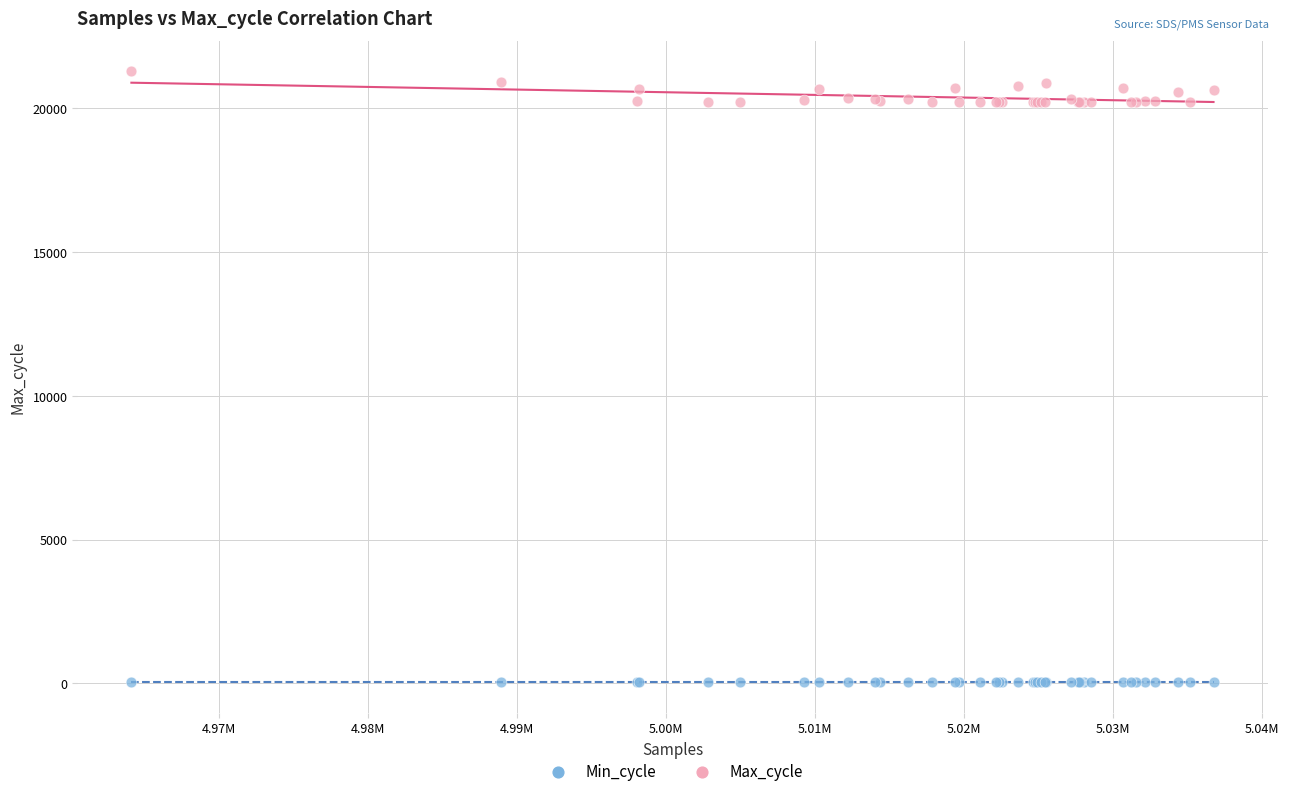

Which series contains the highest Y value?

Max_cycle